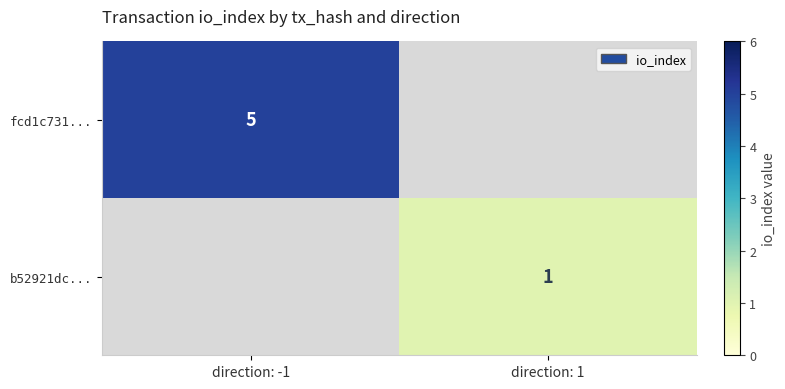

Is it true that b52921dc... equals 1 at direction: 1?

True